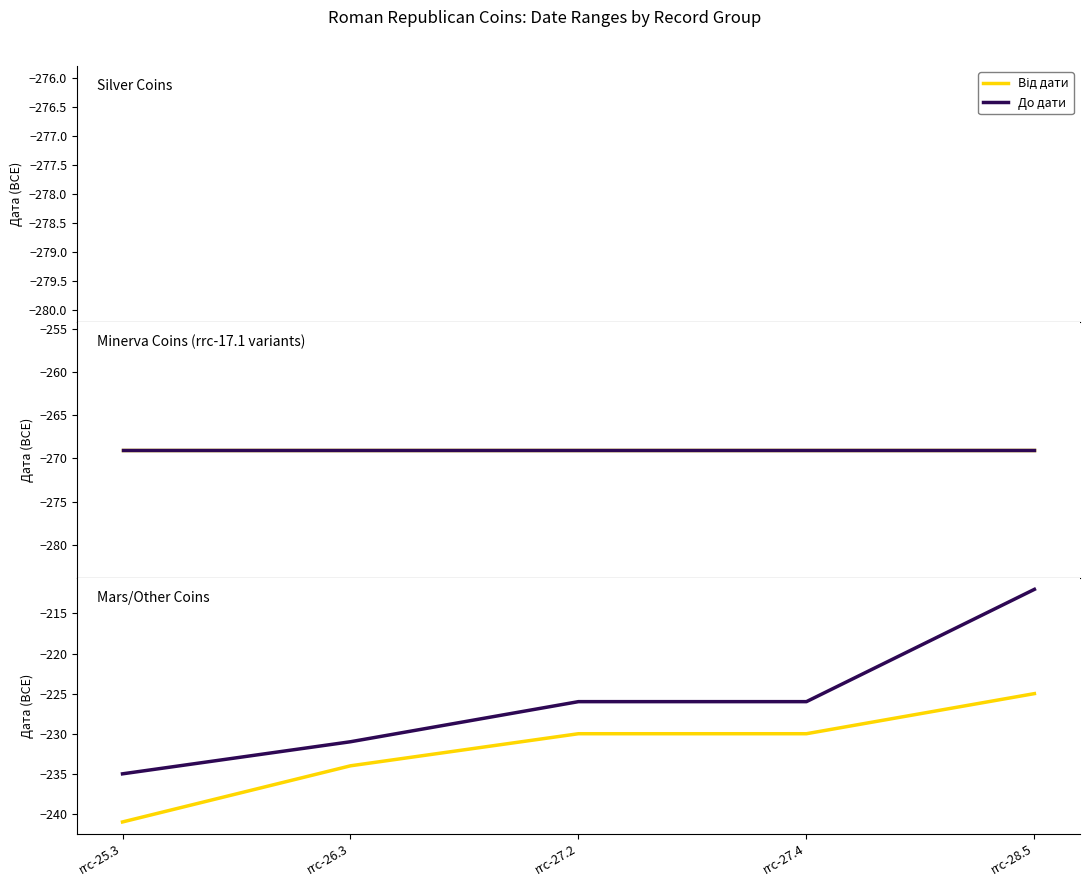

What is the label of the 2nd point from the right?

rrc-27.4